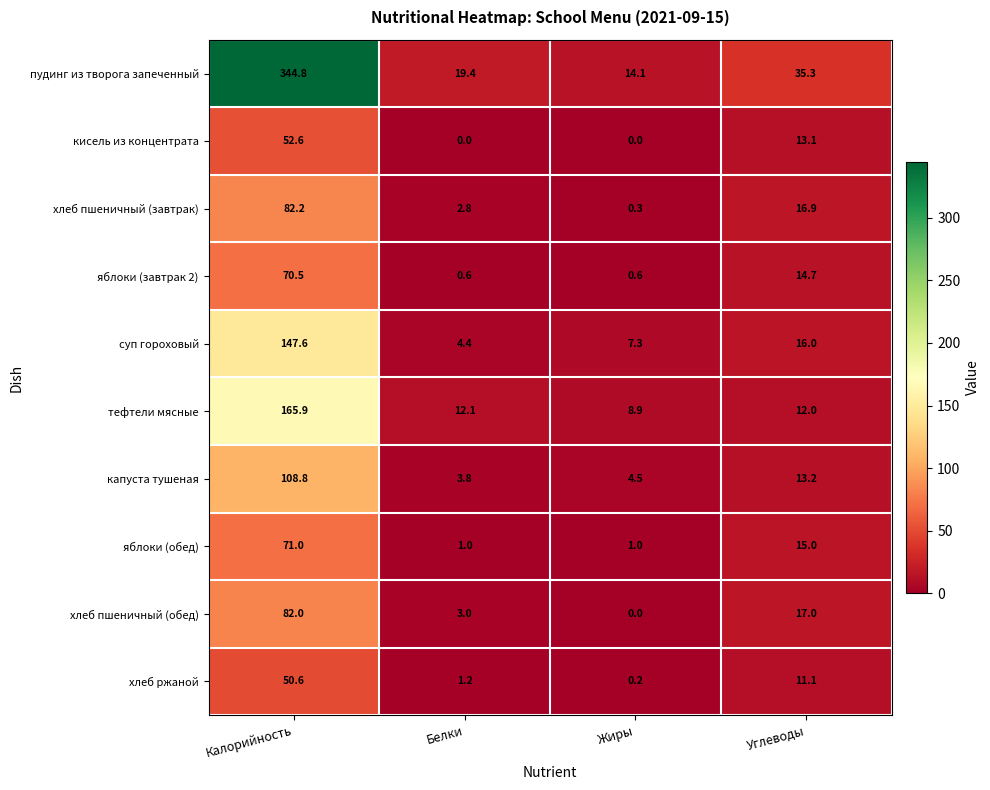

Which category has the highest value across all series?

Калорийность